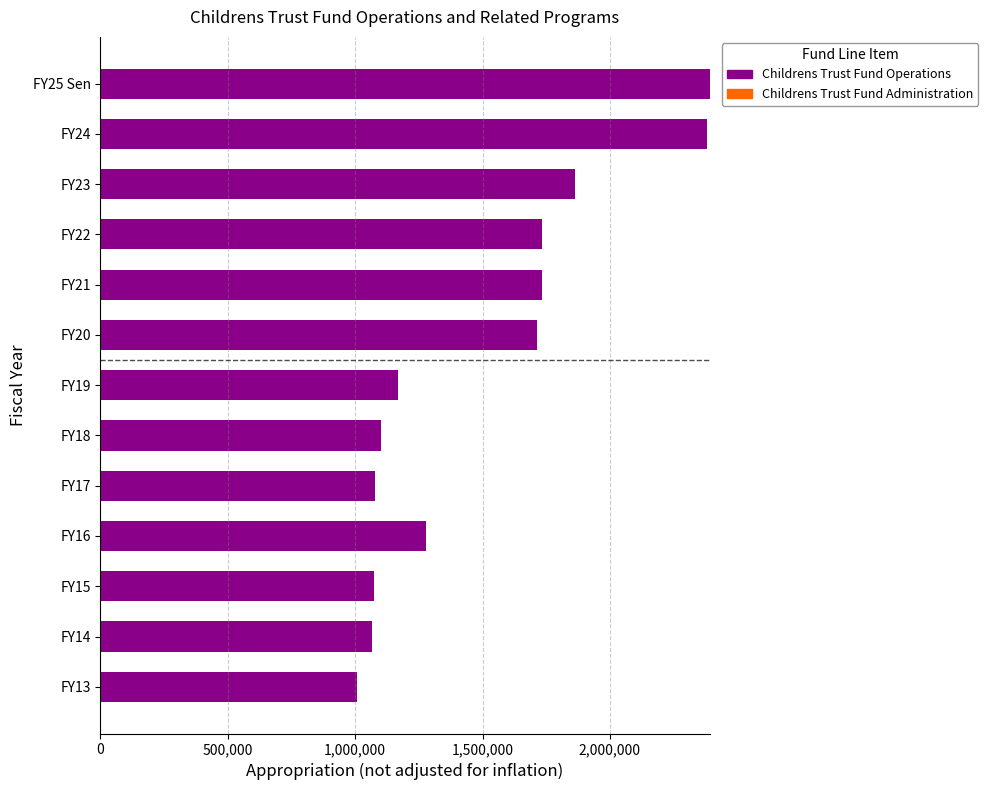

What is the label of the 6th bar from the top?

FY20